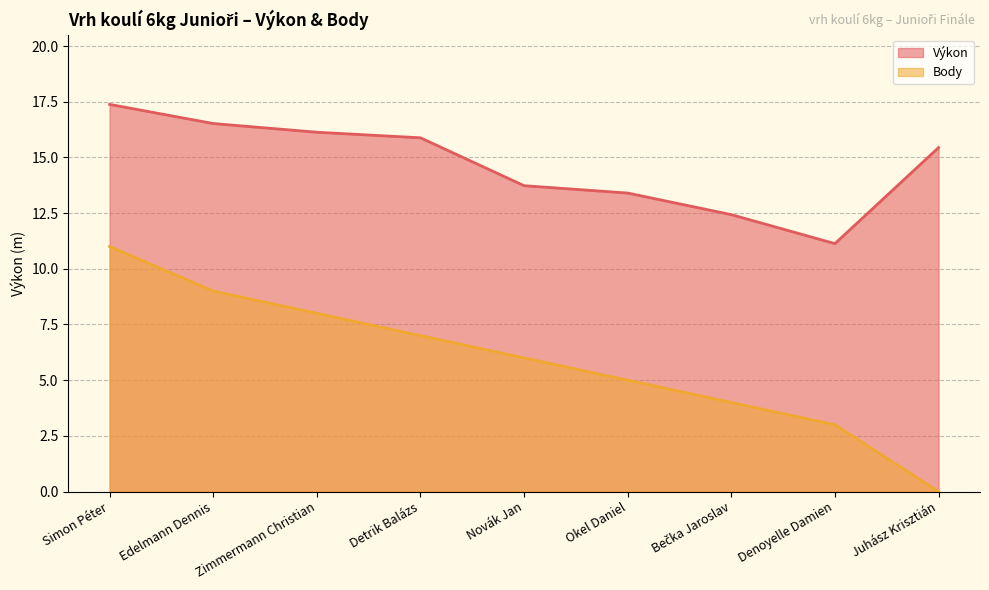

What are all the series names shown in the legend?

Výkon, Body